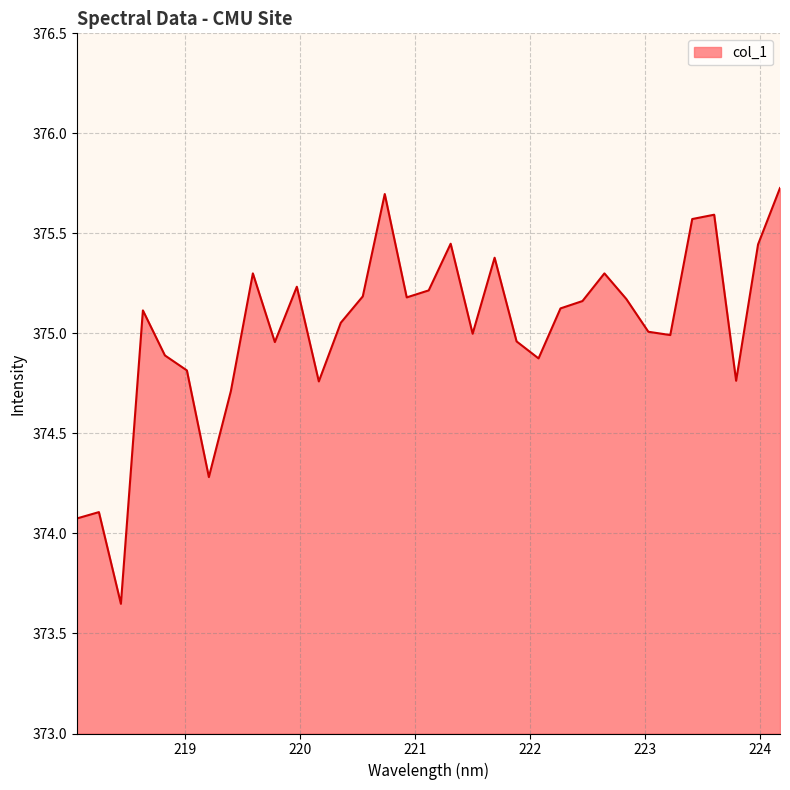

What is the maximum value shown in the chart?

375.7